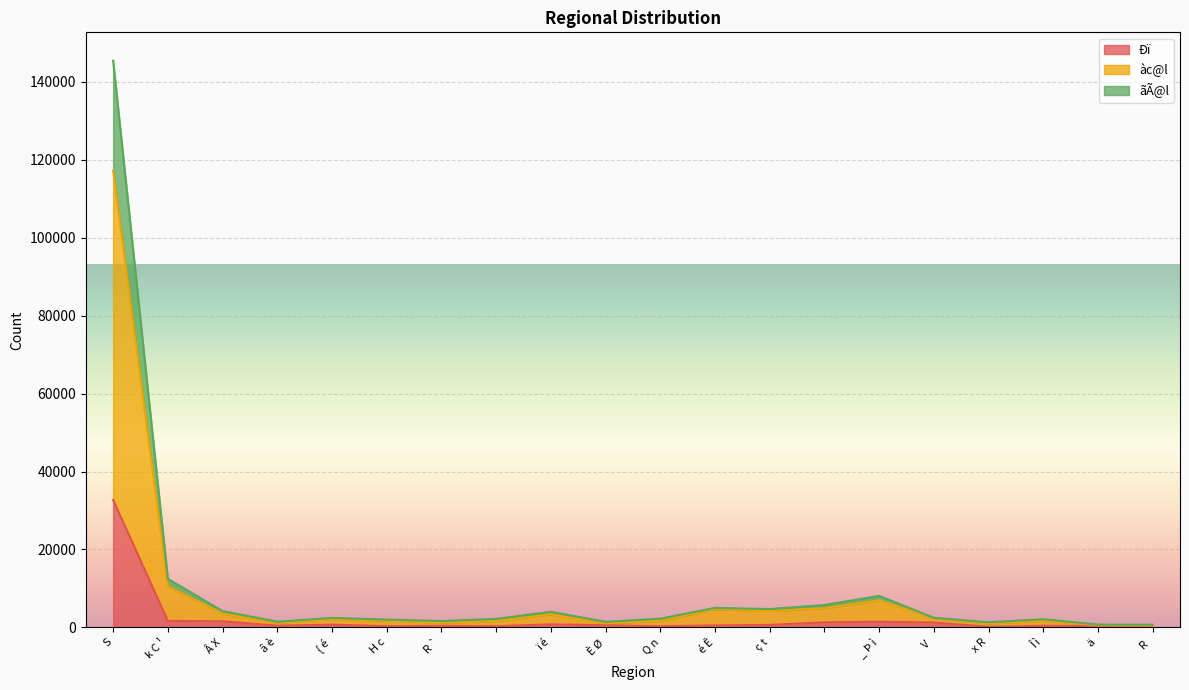

Where is àc@l nearest to the value 58849?

k C ¹